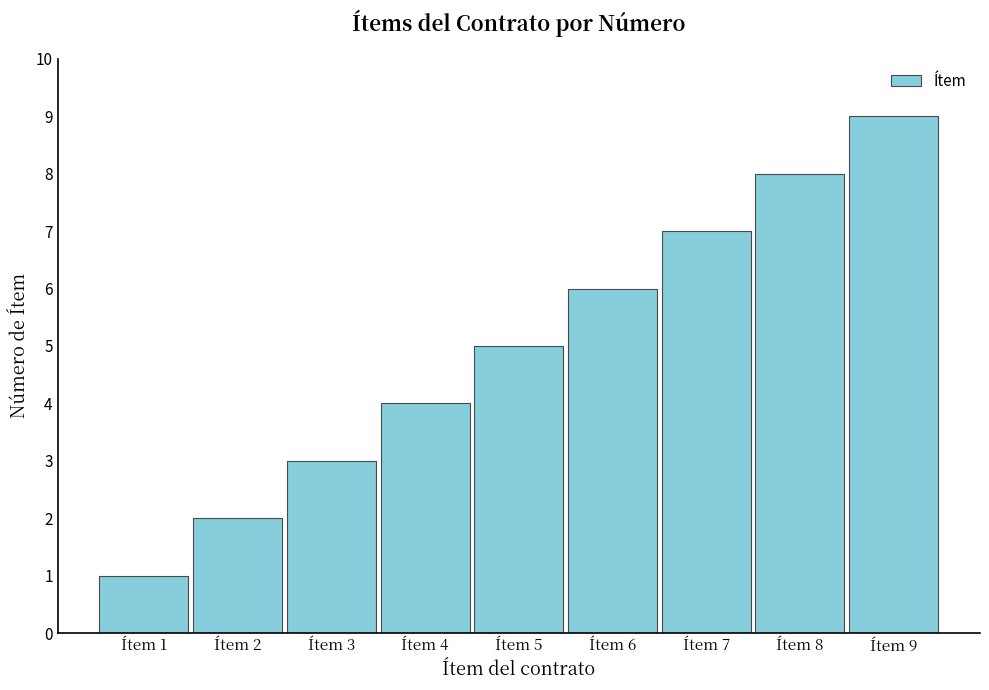

Reading left to right, transcribe all the data shown in this chart.

Ítem 1=1	Ítem 2=2	Ítem 3=3	Ítem 4=4	Ítem 5=5	Ítem 6=6	Ítem 7=7	Ítem 8=8	Ítem 9=9